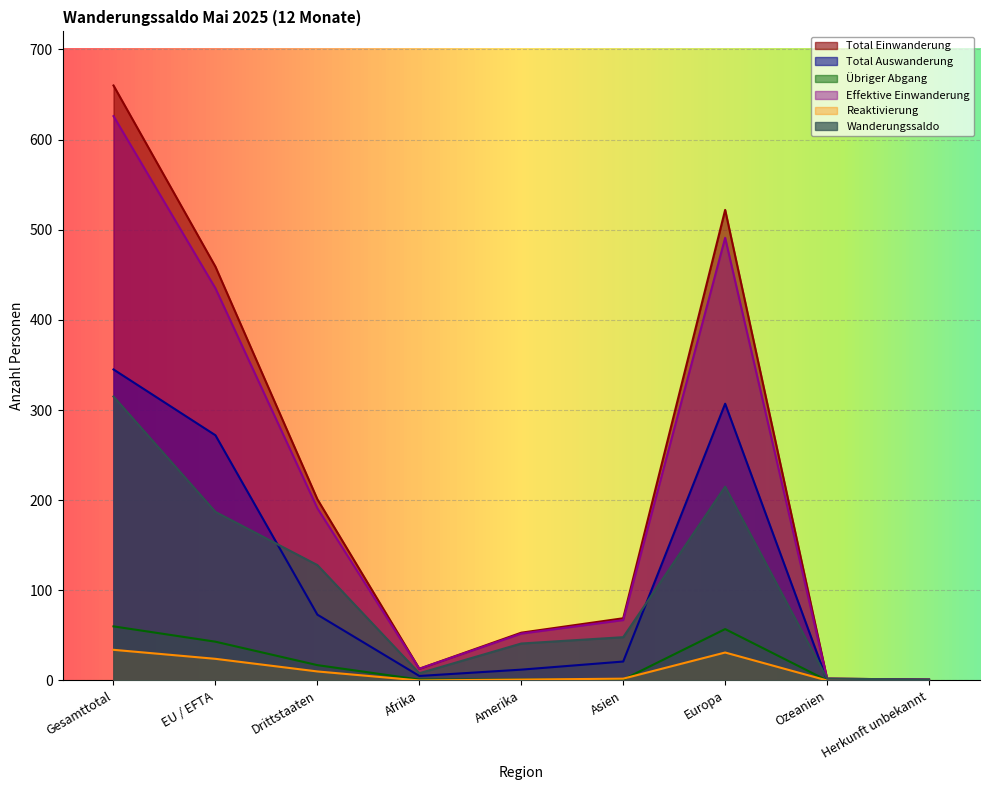

Reading right to left, list all the values displayed in this chart.

Total Einwanderung: 1	2	522	69	53	13	201	459	660
Total Auswanderung: 0	0	307	21	12	5	73	272	345
Übriger Abgang: 0	0	57	1	1	1	17	43	60
Effektive Einwanderung: 1	2	491	67	52	13	191	435	626
Reaktivierung: 0	0	31	2	1	0	10	24	34
Wanderungssaldo: 1	2	215	48	41	8	128	187	315